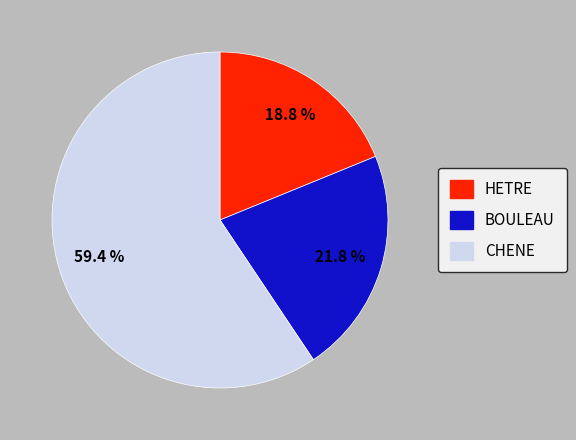

To the nearest percent, what is the difference between the HETRE and CHENE slice percentages?

41%